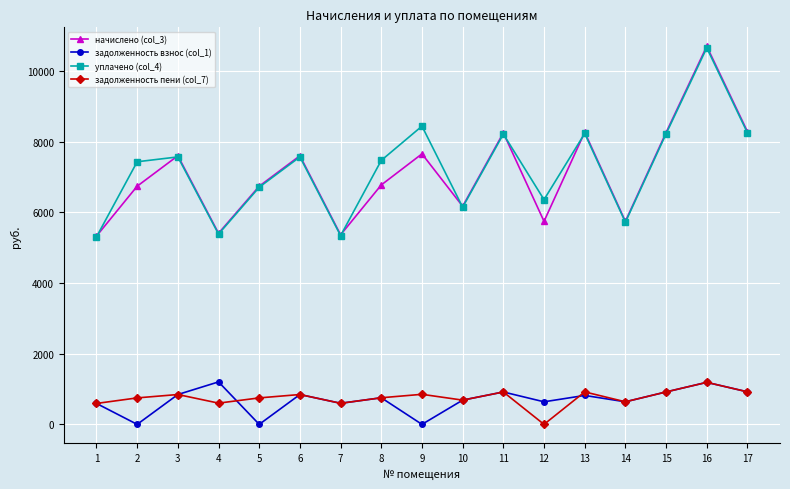

At which category does задолженность взнос (col_1) reach its first local valley?

2